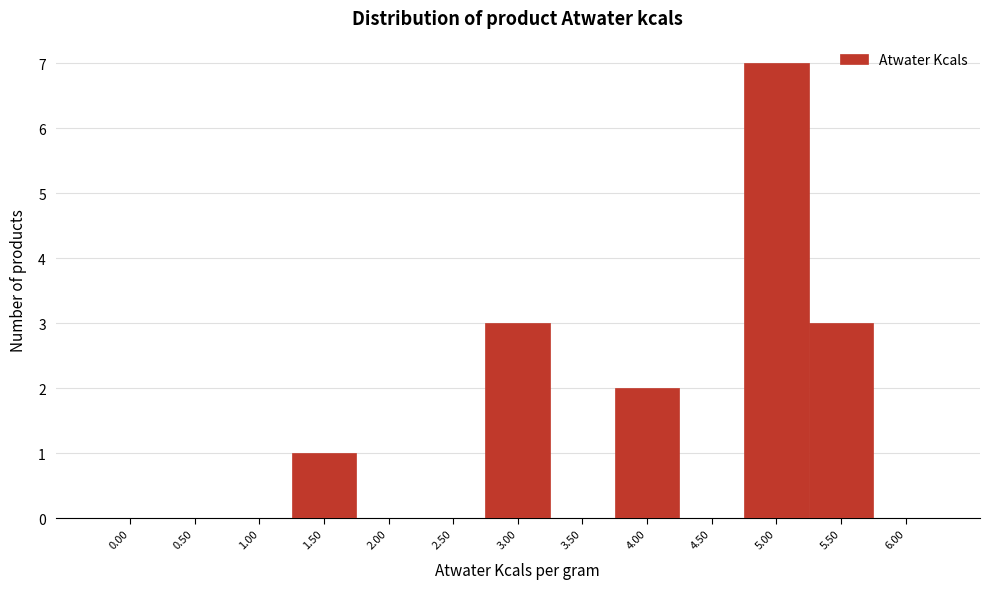

Reading right to left, what are all the values shown in this chart?

6.00=0	5.50=3	5.00=7	4.50=0	4.00=2	3.50=0	3.00=3	2.50=0	2.00=0	1.50=1	1.00=0	0.50=0	0.00=0